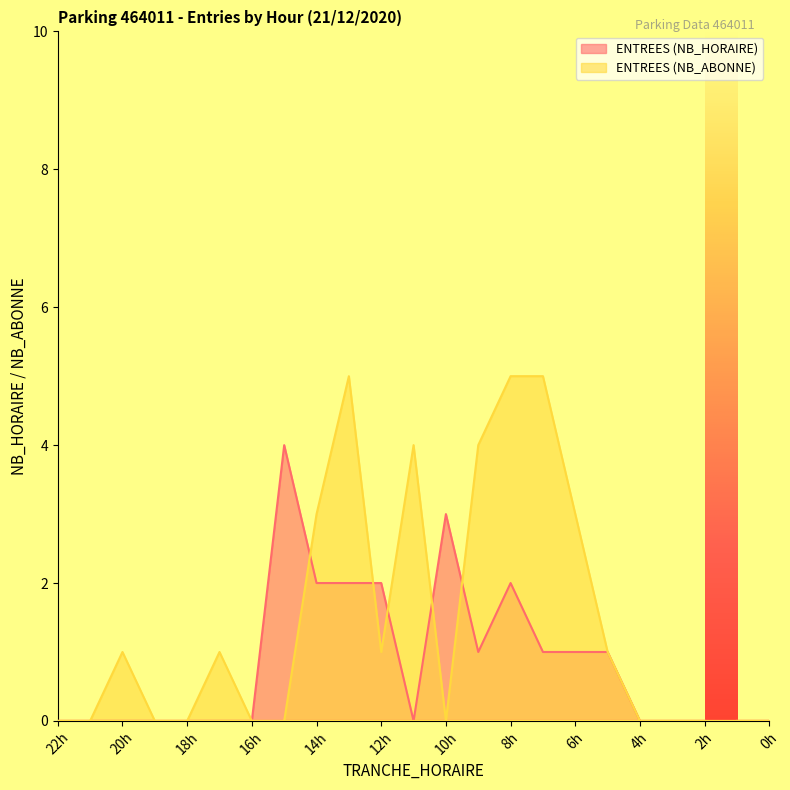

Is the value of ENTREES (NB_HORAIRE) at 3 greater than the value of ENTREES (NB_ABONNE) at 16?

No